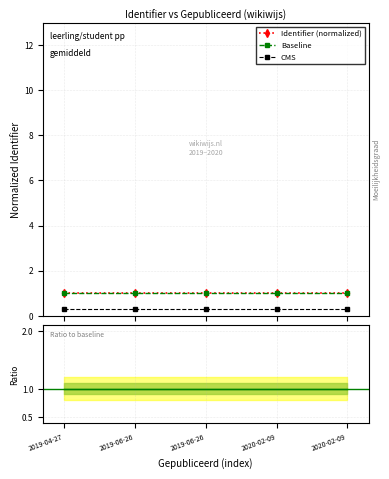

True or false: Identifier (normalized) and CMS cross at least once.

False